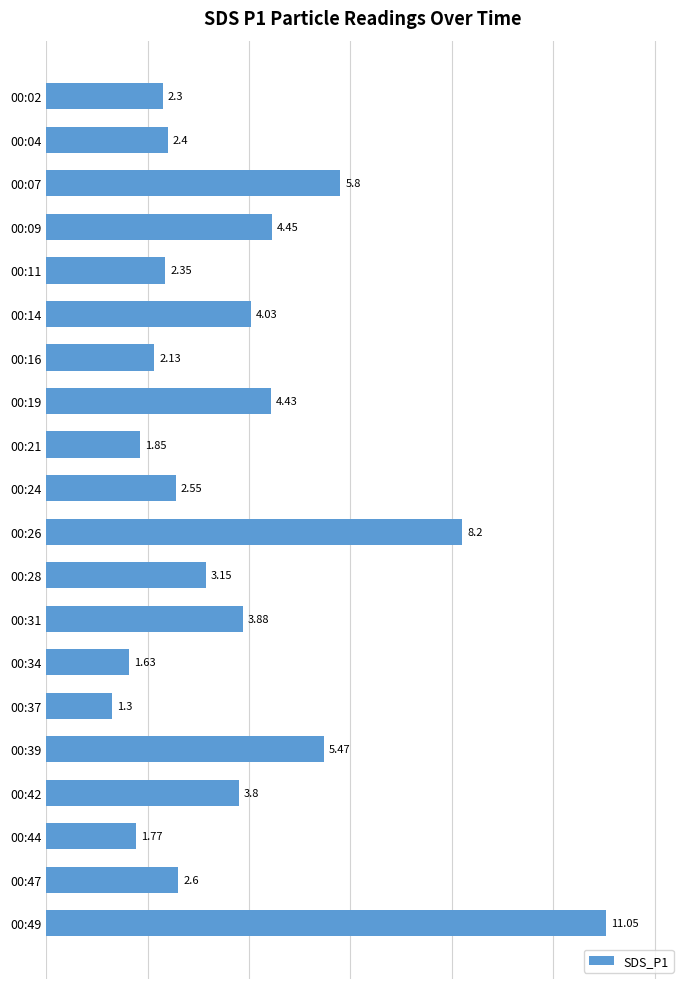

Rank the categories by value from highest to lowest.

00:49, 00:26, 00:07, 00:39, 00:09, 00:19, 00:14, 00:31, 00:42, 00:28, 00:47, 00:24, 00:04, 00:11, 00:02, 00:16, 00:21, 00:44, 00:34, 00:37